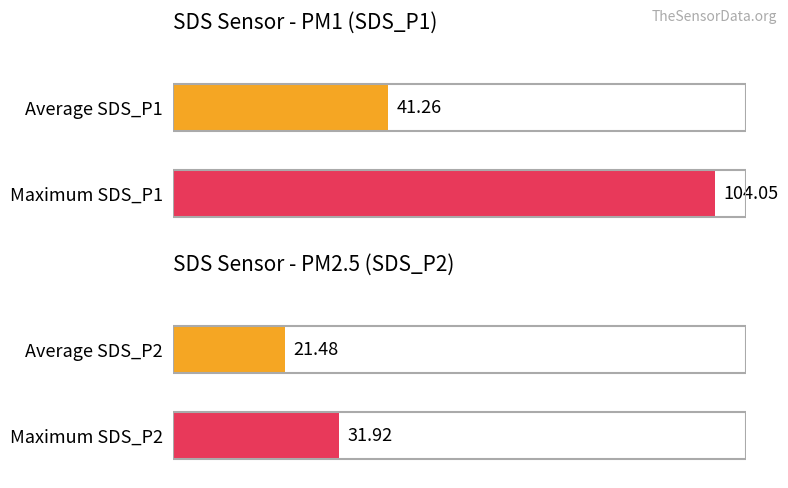

How many bars are there in each group?

2